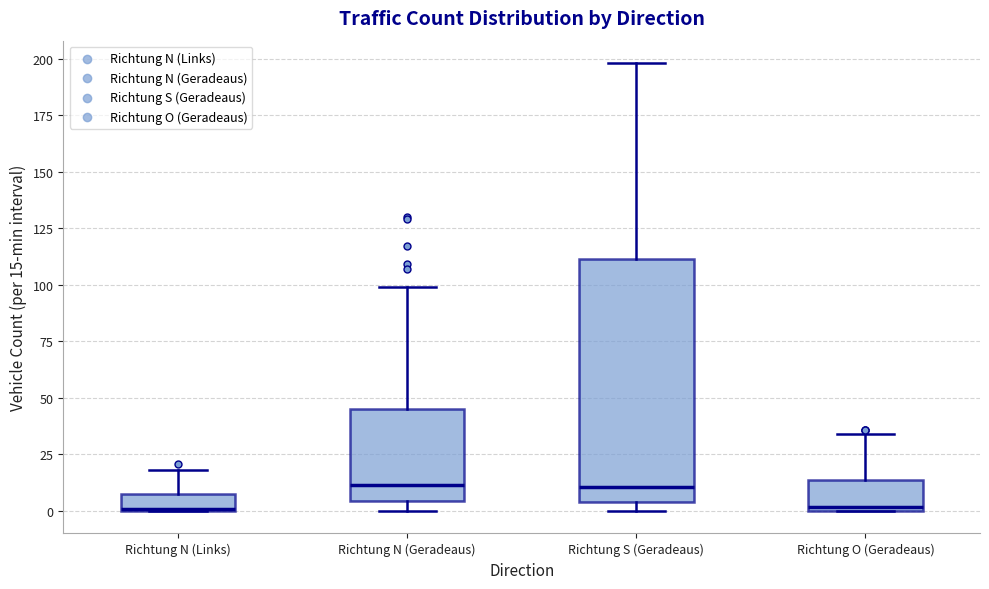

Reading left to right, read every box against the y-axis: the position of its median line, the range the box covers, and the ends of its whiskers. The values are not printed on the chart, so give them approximately, as read against the axis.

Richtung N (Links): median 0, box 0 to 10, whiskers 0 to 20
Richtung N (Geradeaus): median 10, box 5 to 45, whiskers 0 to 100
Richtung S (Geradeaus): median 10, box 5 to 110, whiskers 0 to 200
Richtung O (Geradeaus): median 0 (just above the box's lower edge), box 0 to 15, whiskers 0 to 35